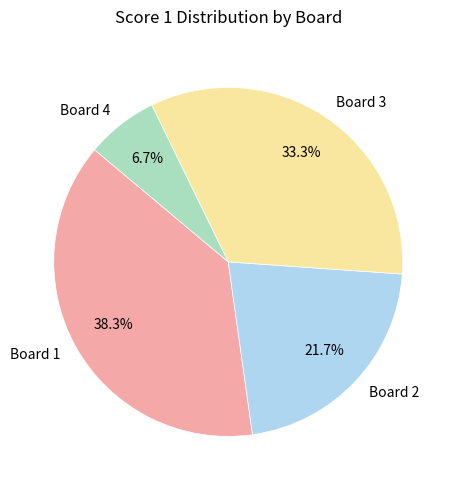

To the nearest percent, what portion does Board 4 represent?

7%